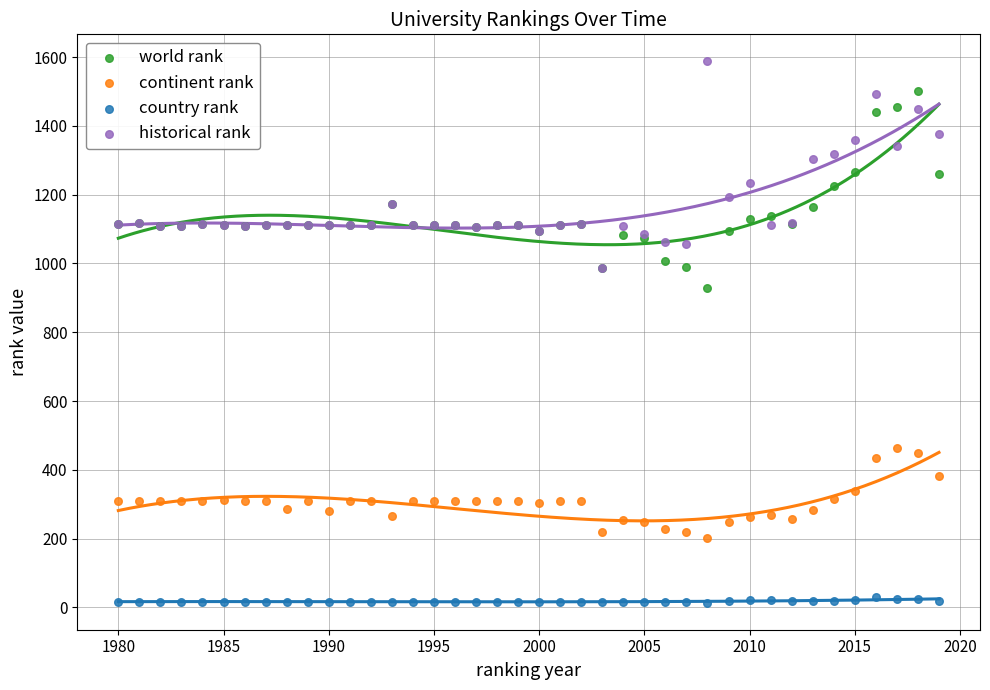

Across all series, what Y value is closest to 800?

930.0